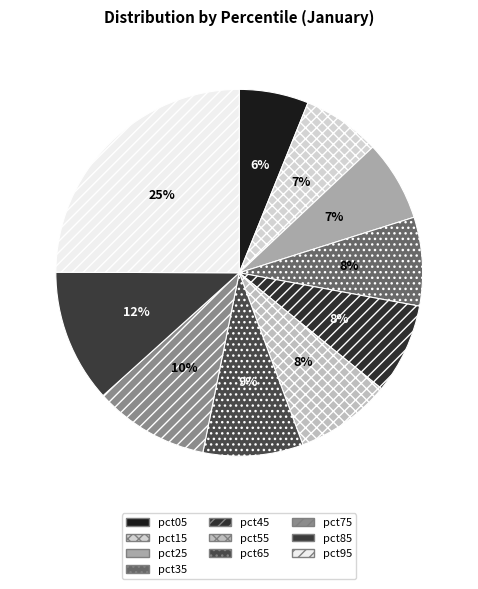

Which category has the biggest portion of the pie?

pct95